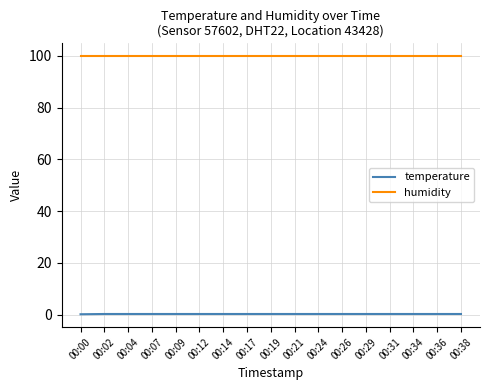

What is the greatest value displayed?

99.9